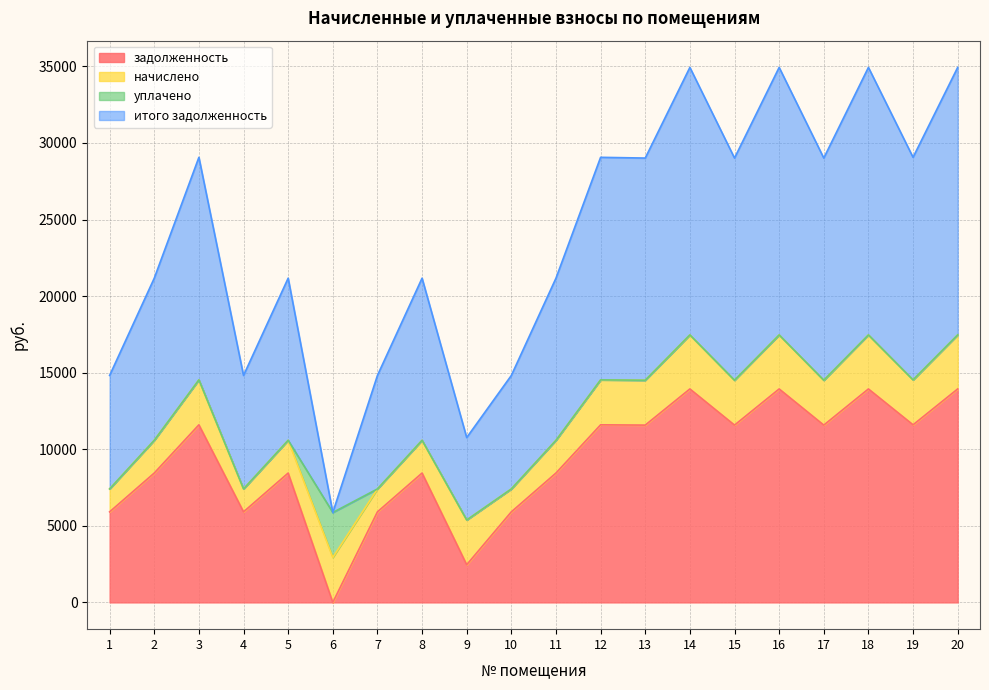

True or false: итого задолженность and задолженность intersect in this chart.

False